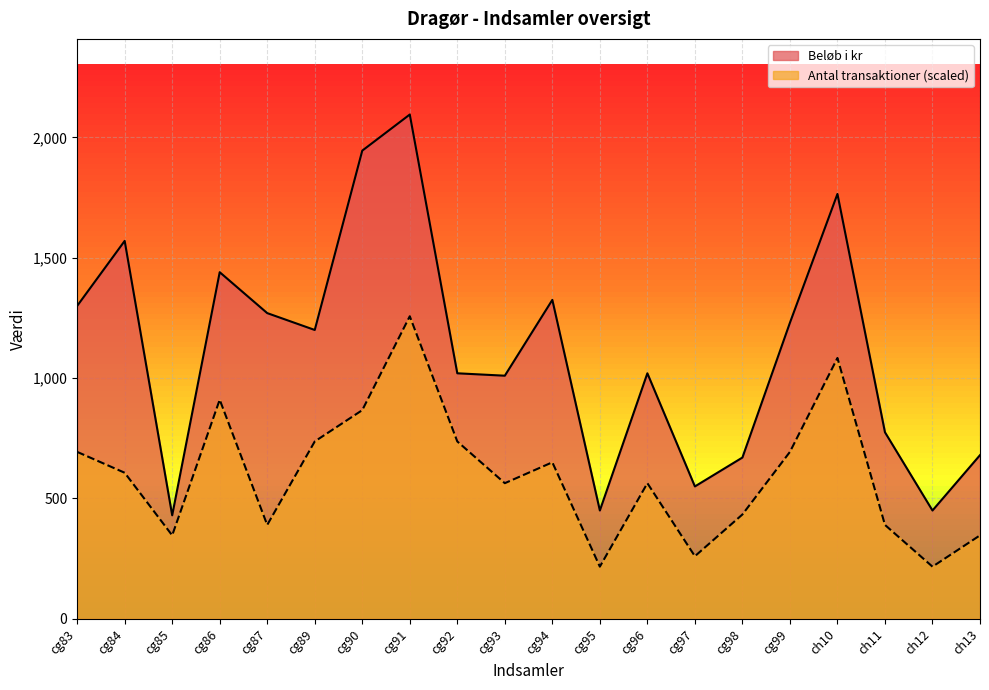

List the series in order of their overall mean, highest first.

Beløb i kr, Antal transaktioner (scaled)